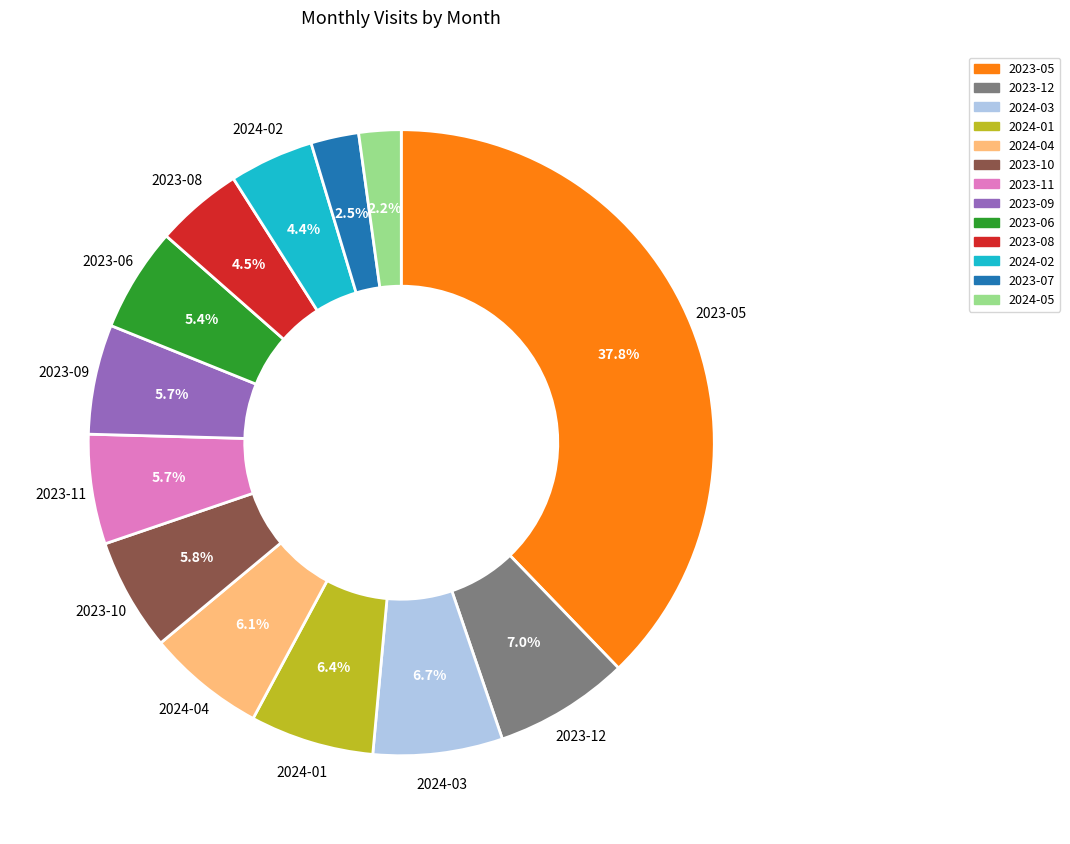

How many slices are in this pie chart?

13